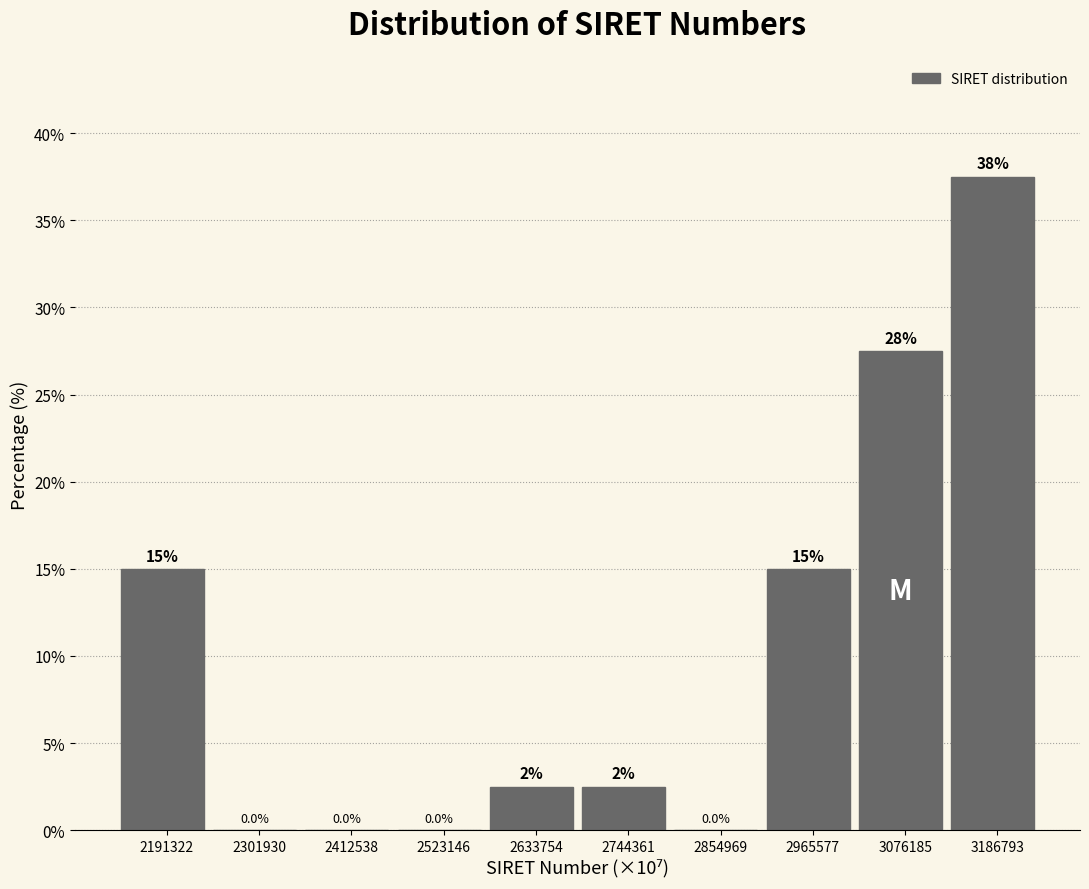

Reading right to left, transcribe all the data shown in this chart.

3186793=37.5	3076185=27.5	2965577=15.0	2854969=0.0	2744361=2.5	2633754=2.5	2523146=0.0	2412538=0.0	2301930=0.0	2191322=15.0